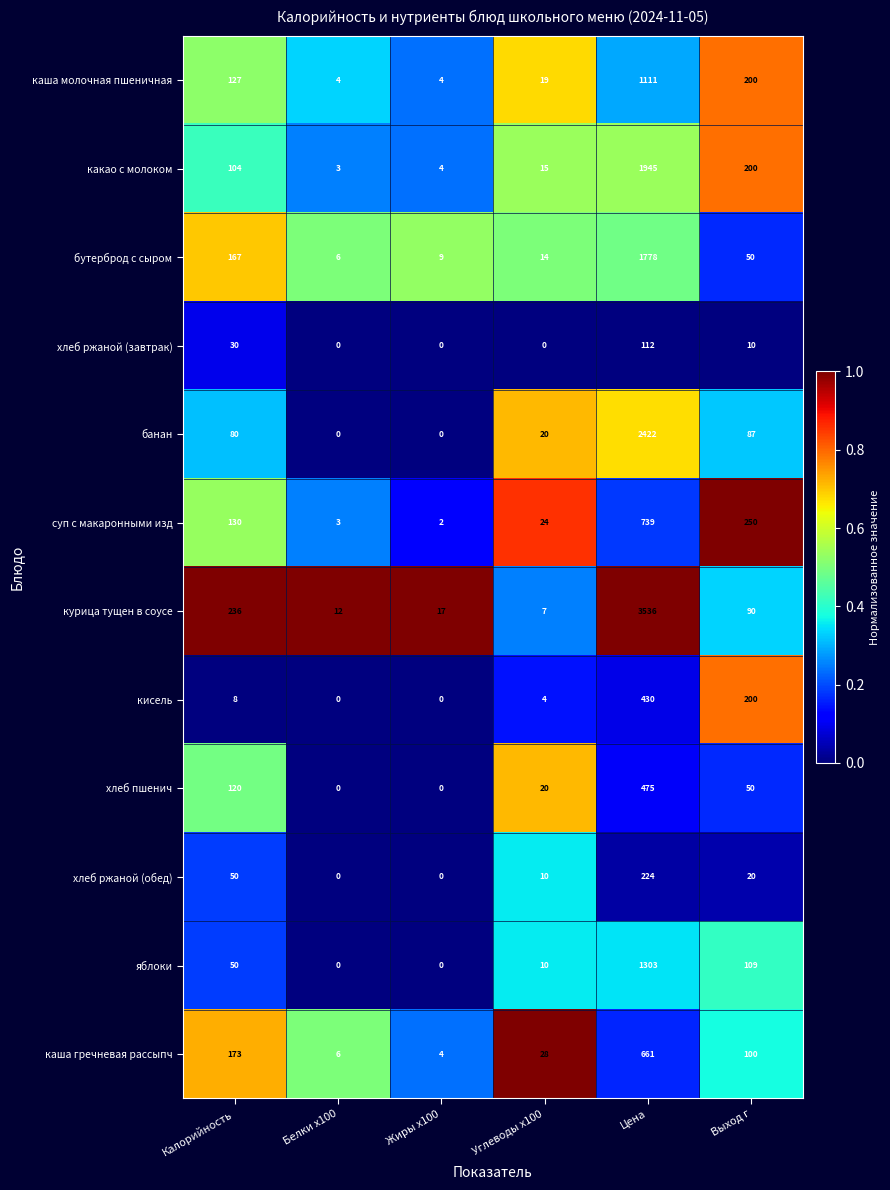

Where does the курица тущен в соусе series first go above 90?

Калорийность